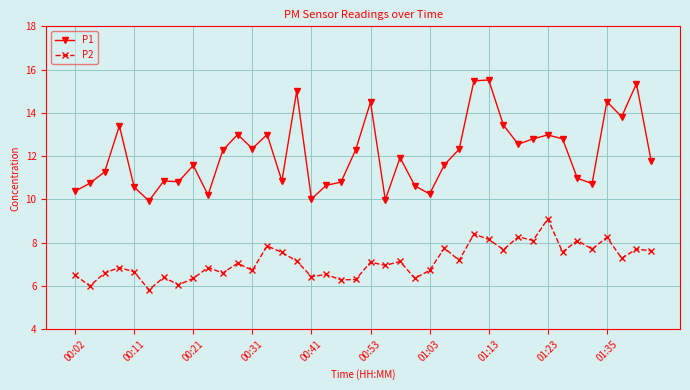

True or false: P2 has more than 2 interior local peaks.

True